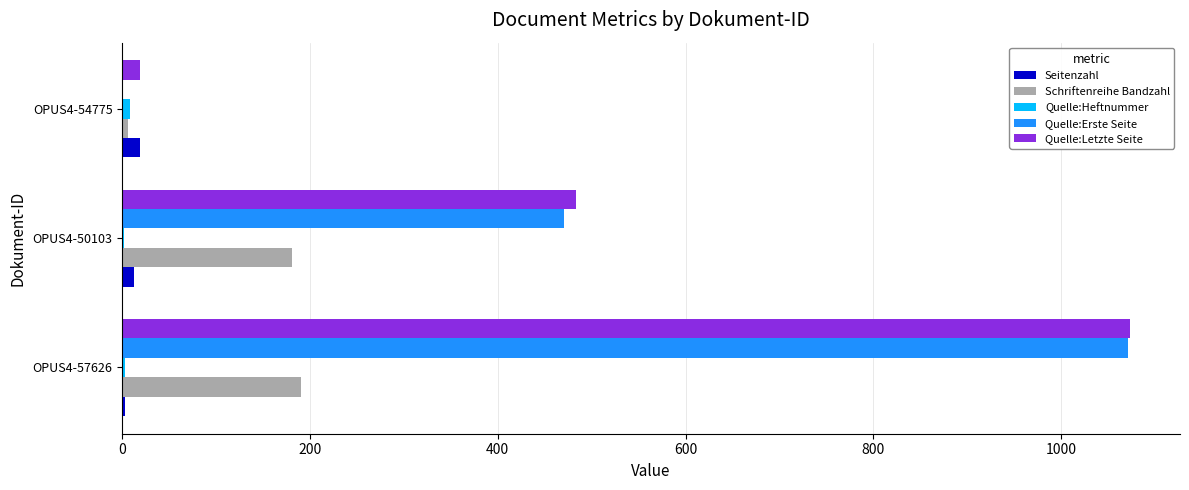

Is it true that Seitenzahl equals 3 at OPUS4-57626?

True